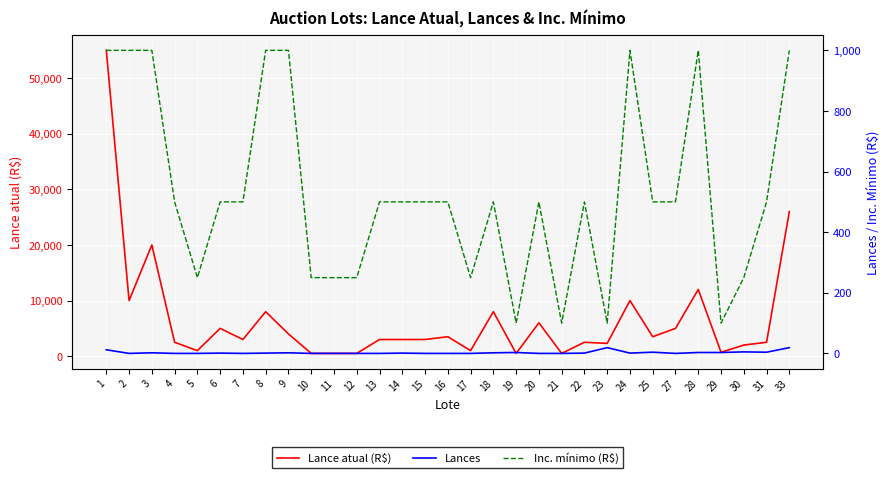

How many data points does each series have?

31